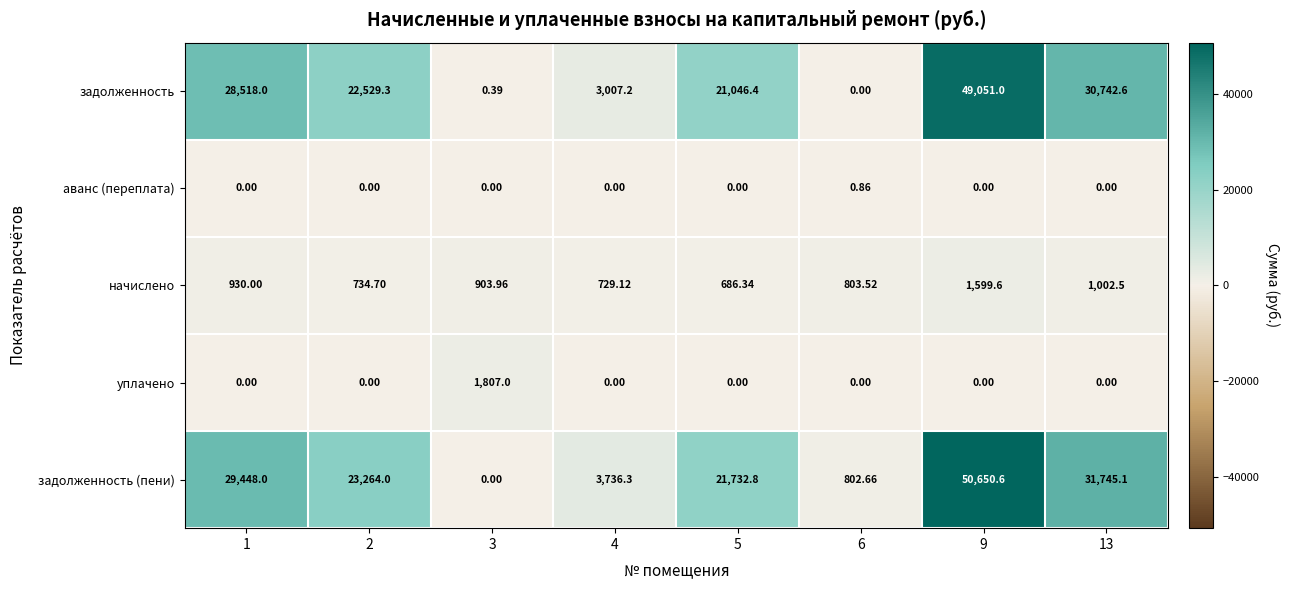

Between 3 and 9, which series saw the biggest shift?

задолженность (пени)